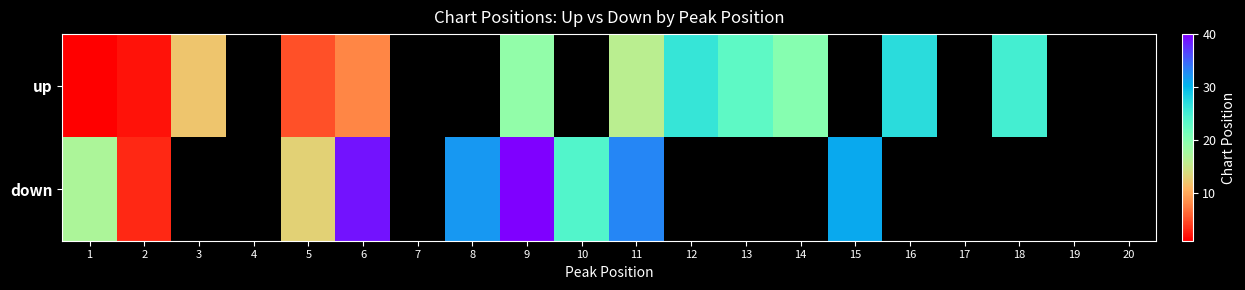

List the series in order of their peak value, lowest first.

up, down